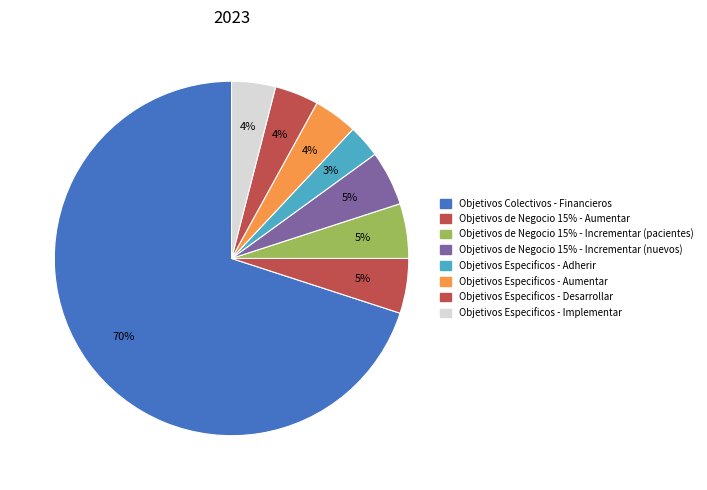

What is the largest slice in the pie chart?

Objetivos Colectivos - Financieros